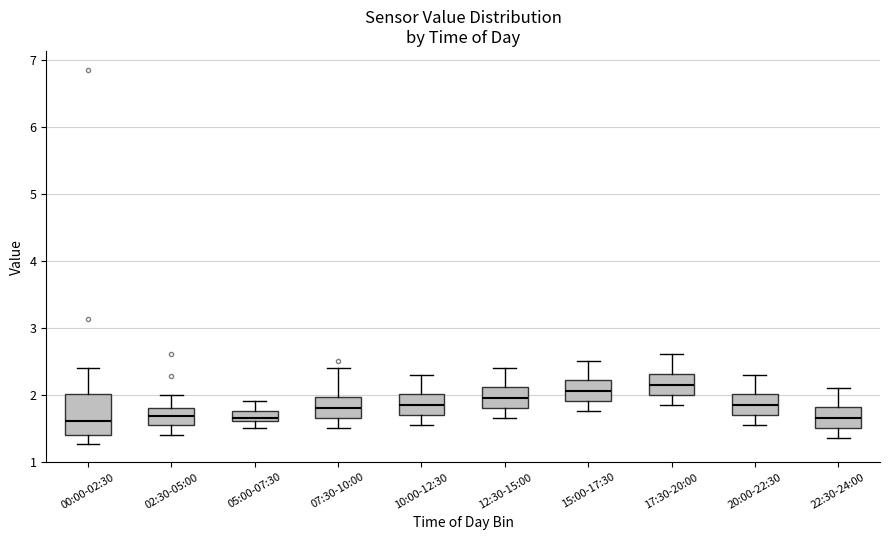

Reading left to right, transcribe this box plot: for each box, give where its median line is, the range the box spans, and where its two whiskers end, as read against the y-axis. The values are not printed on the chart, so give them approximately, as read against the axis.

00:00-02:30: median 1.6, box 1.4 to 2.0, whiskers 1.3 to 2.4
02:30-05:00: median 1.7, box 1.6 to 1.8, whiskers 1.4 to 2.0
05:00-07:30: median 1.7, box 1.6 to 1.8, whiskers 1.5 to 1.9
07:30-10:00: median 1.8, box 1.7 to 2.0, whiskers 1.5 to 2.4
10:00-12:30: median 1.9, box 1.7 to 2.0, whiskers 1.6 to 2.3
12:30-15:00: median 2.0, box 1.8 to 2.1, whiskers 1.7 to 2.4
15:00-17:30: median 2.1, box 1.9 to 2.2, whiskers 1.8 to 2.5
17:30-20:00: median 2.2, box 2.0 to 2.3, whiskers 1.9 to 2.6
20:00-22:30: median 1.9, box 1.7 to 2.0, whiskers 1.6 to 2.3
22:30-24:00: median 1.7, box 1.5 to 1.8, whiskers 1.4 to 2.1